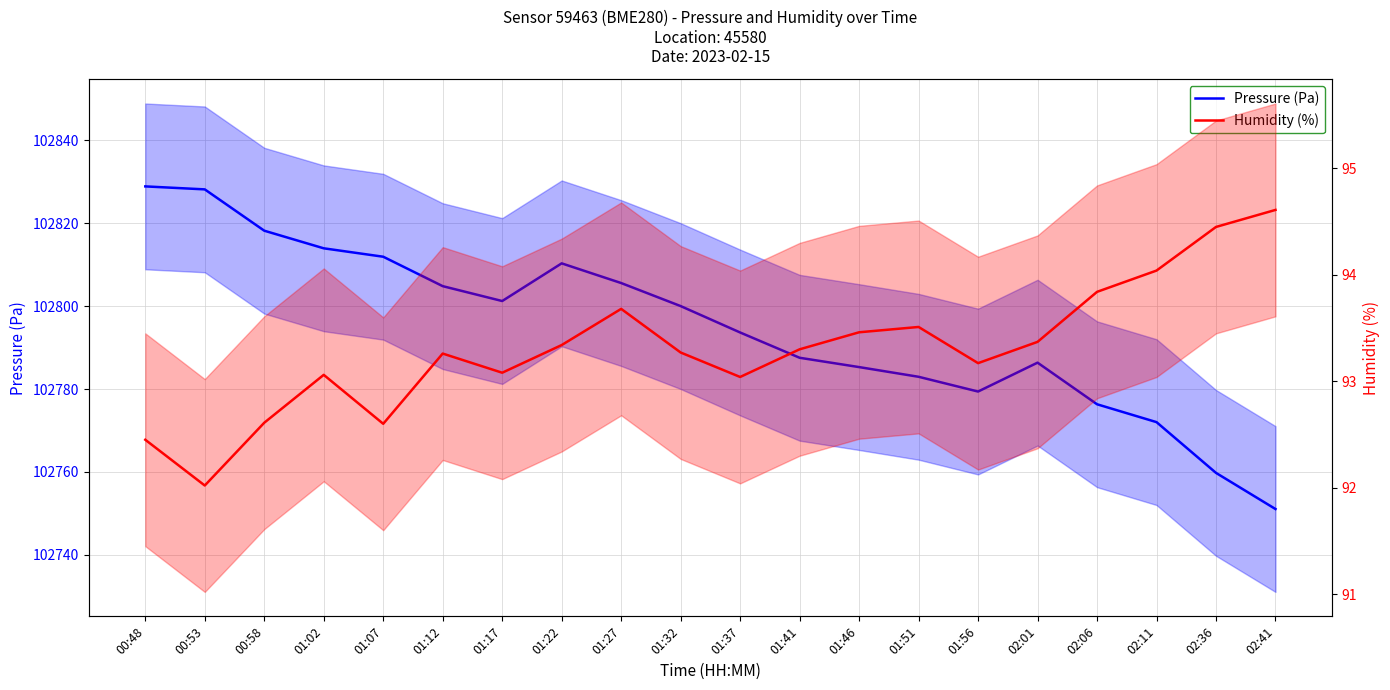

In Pressure (Pa), how many points are lower than both neighbors (excluding endpoints)?

2